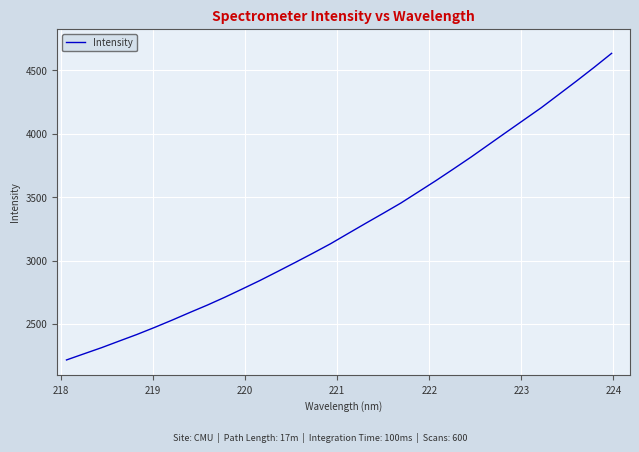

What is the minimum value shown in the chart?

2216.4